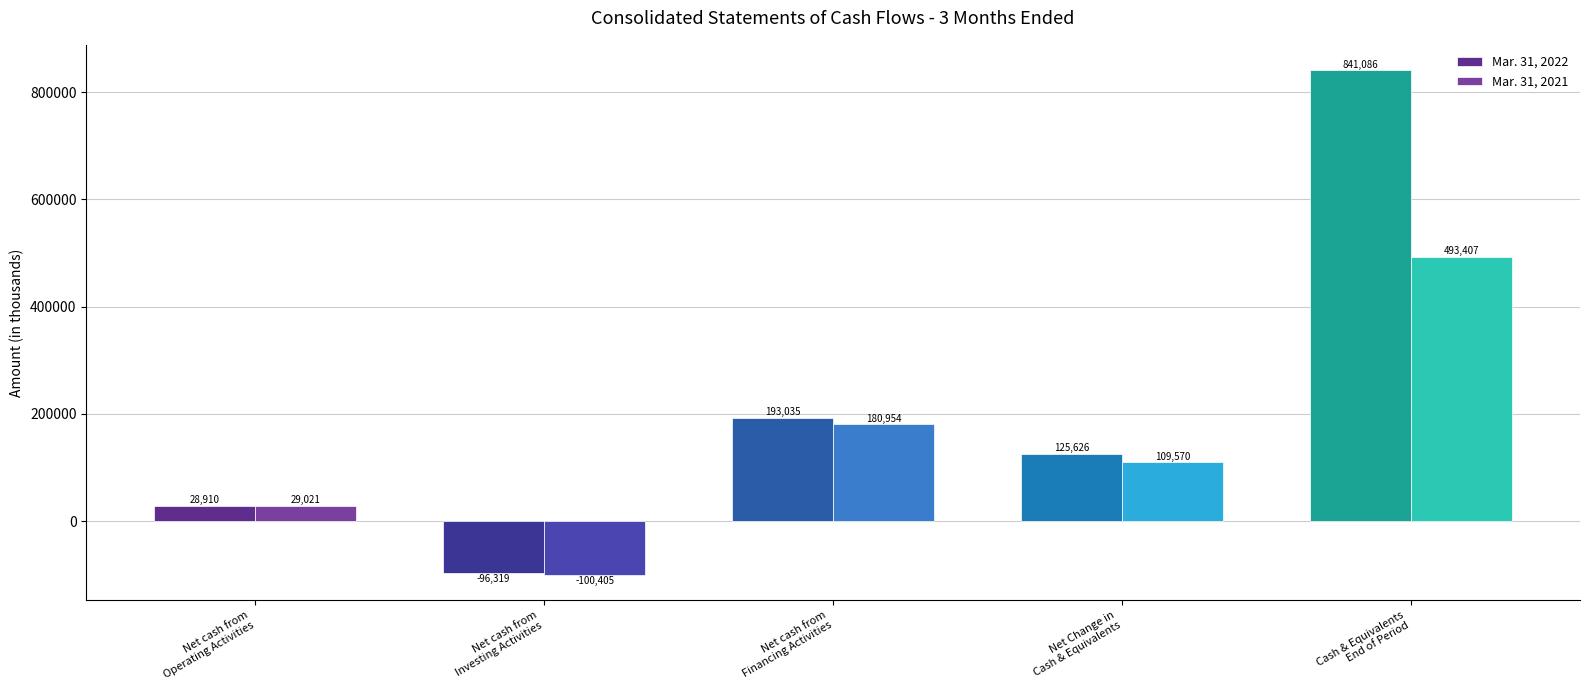

Where does the Mar. 31, 2022 series first go above 125626?

Net cash from
Financing Activities